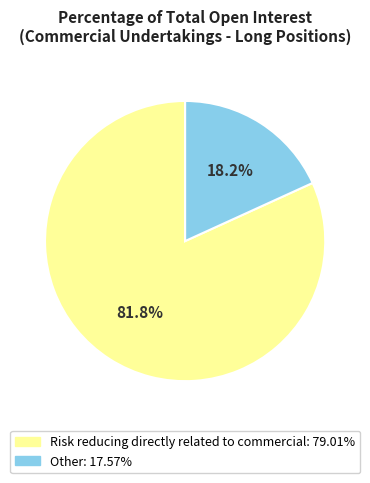

How many segments does this pie chart have?

2